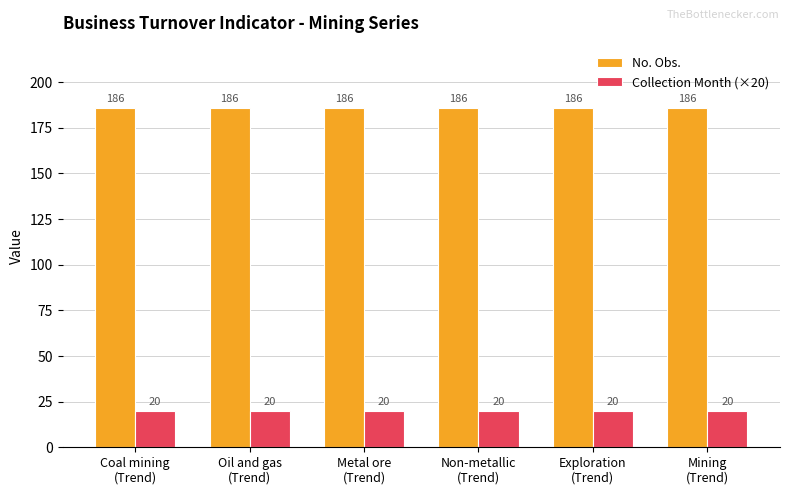

What is the greatest value displayed?

186